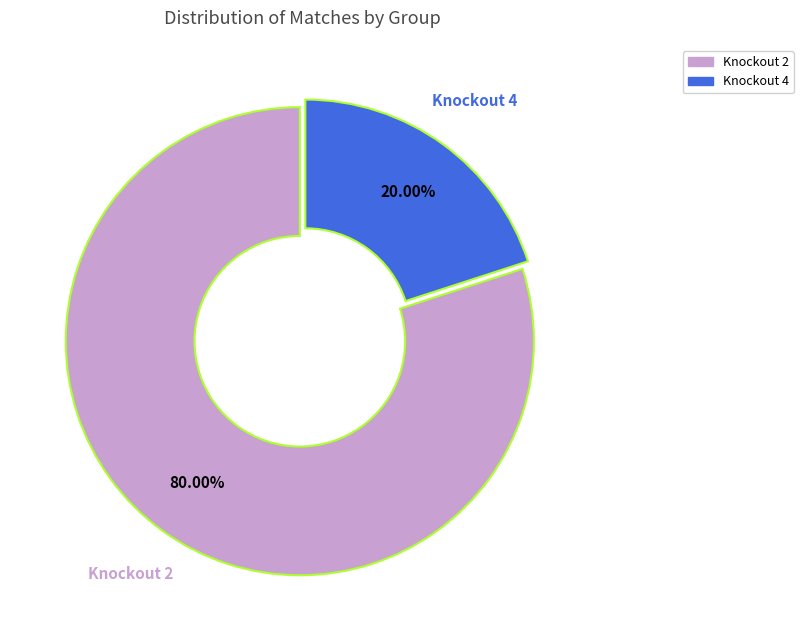

To the nearest percent, what is the average slice percentage?

50%